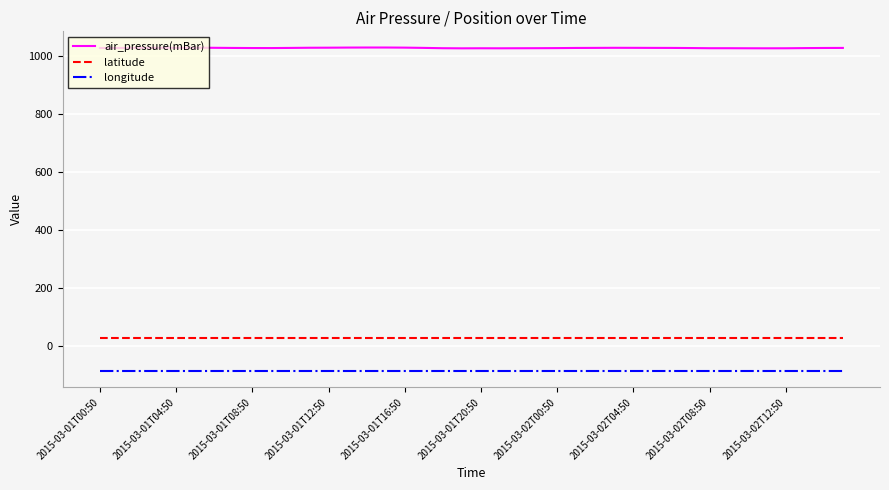

What is the sum of all latitude values?

1149.6